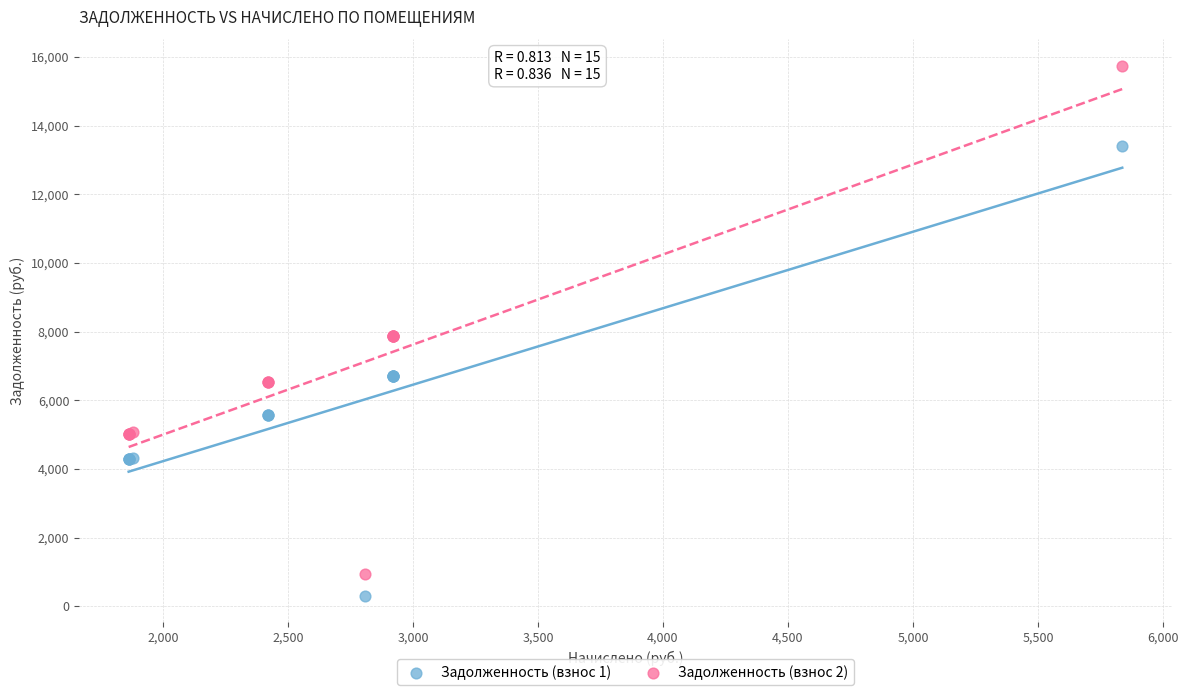

What is the X range (max minus min) for the scatter plot?

3974.4